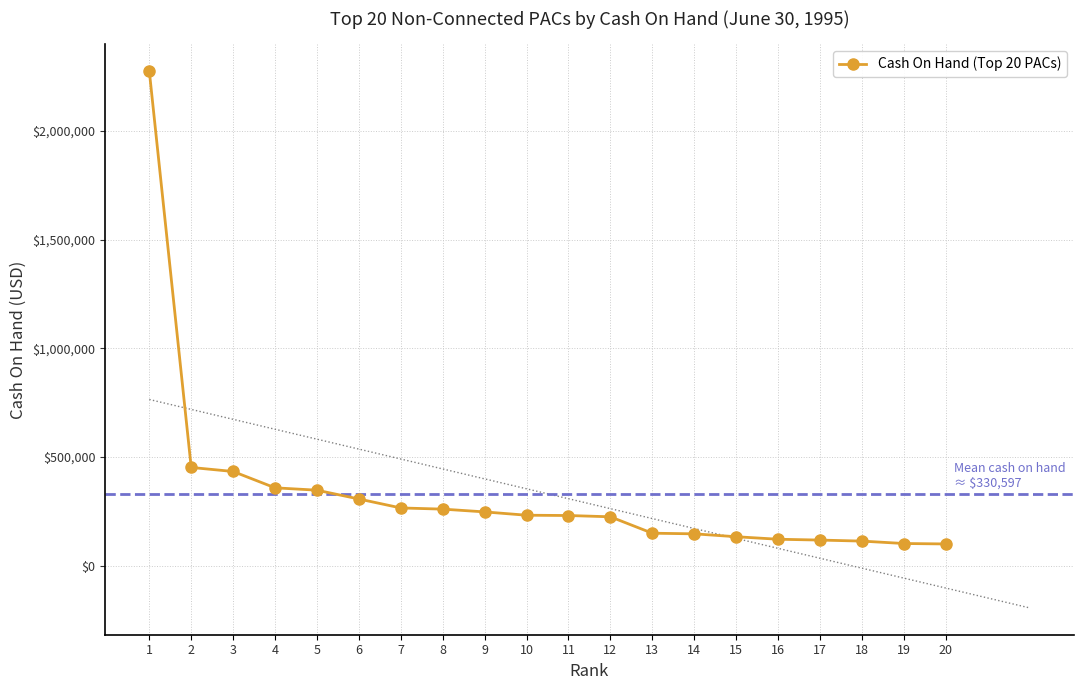

Is it true that the value at 4 is 357874?

True